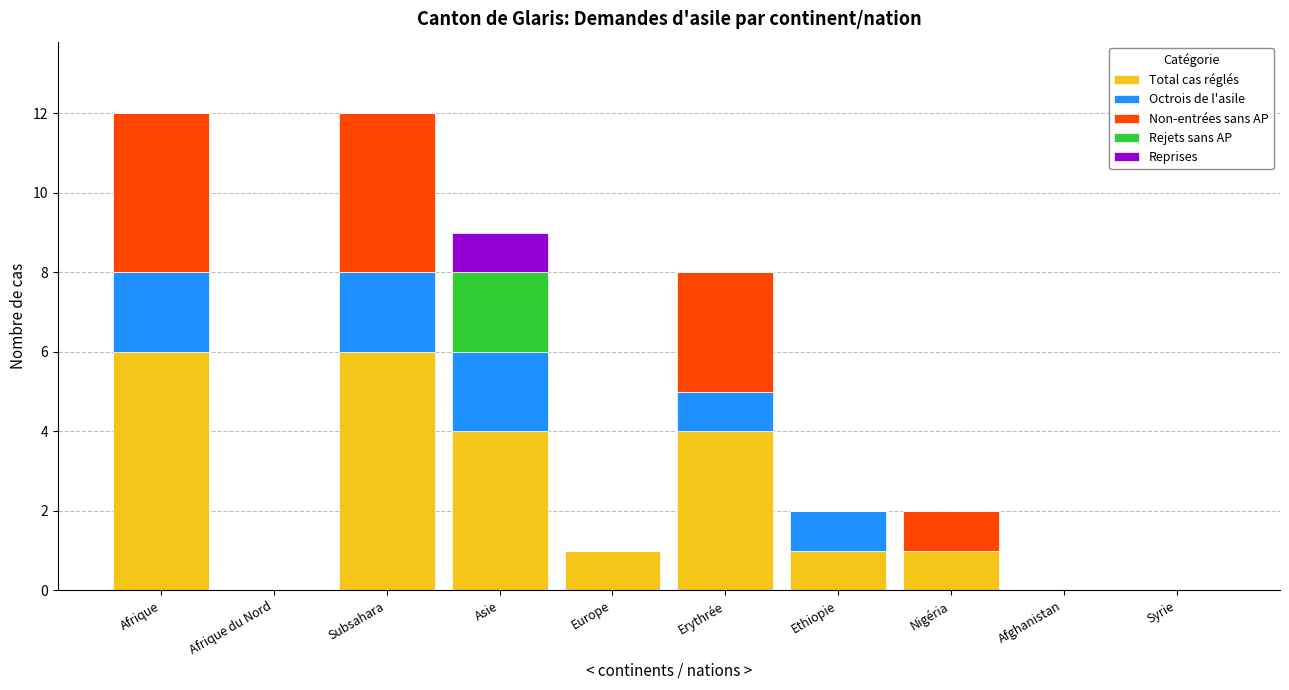

What is the maximum value for Total cas réglés?

6